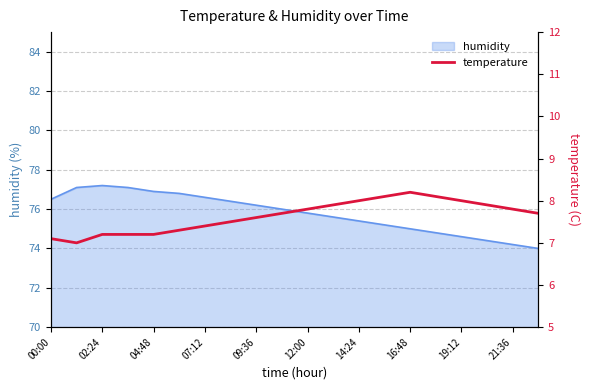

What is the label of the 20th point from the right?

00:00